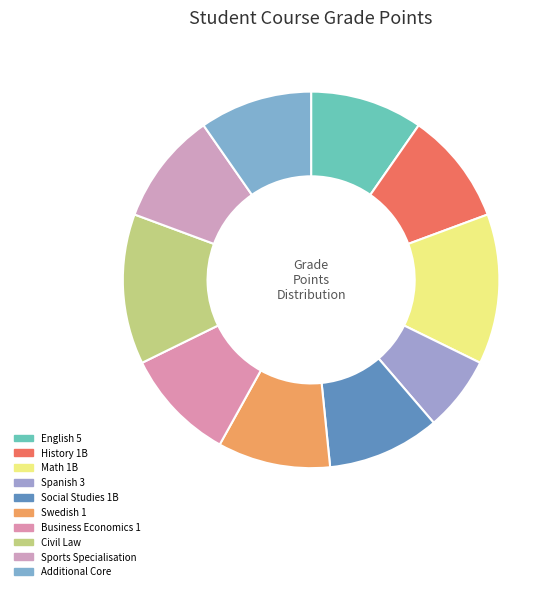

How many segments does this pie chart have?

10